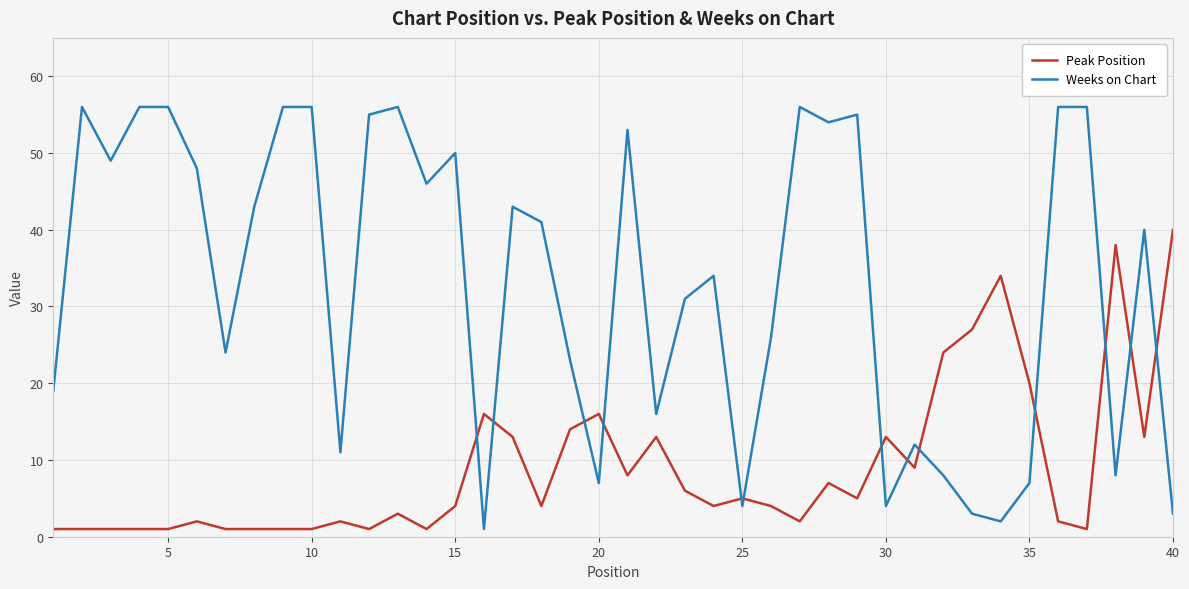

Rank the series by their maximum value, from highest to lowest.

Weeks on Chart, Peak Position